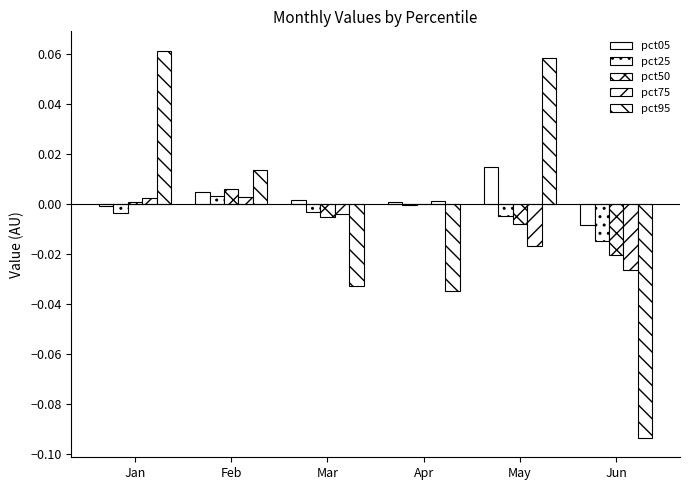

Reading right to left, list all the values displayed in this chart.

pct05: Jun=-0.0	May=0.0	Apr=0.0	Mar=0.0	Feb=0.0	Jan=-0.0
pct25: Jun=-0.0	May=-0.0	Apr=-0.0	Mar=-0.0	Feb=0.0	Jan=-0.0
pct50: Jun=-0.0	May=-0.0	Apr=-0.0	Mar=-0.0	Feb=0.0	Jan=0.0
pct75: Jun=-0.0	May=-0.0	Apr=0.0	Mar=-0.0	Feb=0.0	Jan=0.0
pct95: Jun=-0.1	May=0.1	Apr=-0.0	Mar=-0.0	Feb=0.0	Jan=0.1